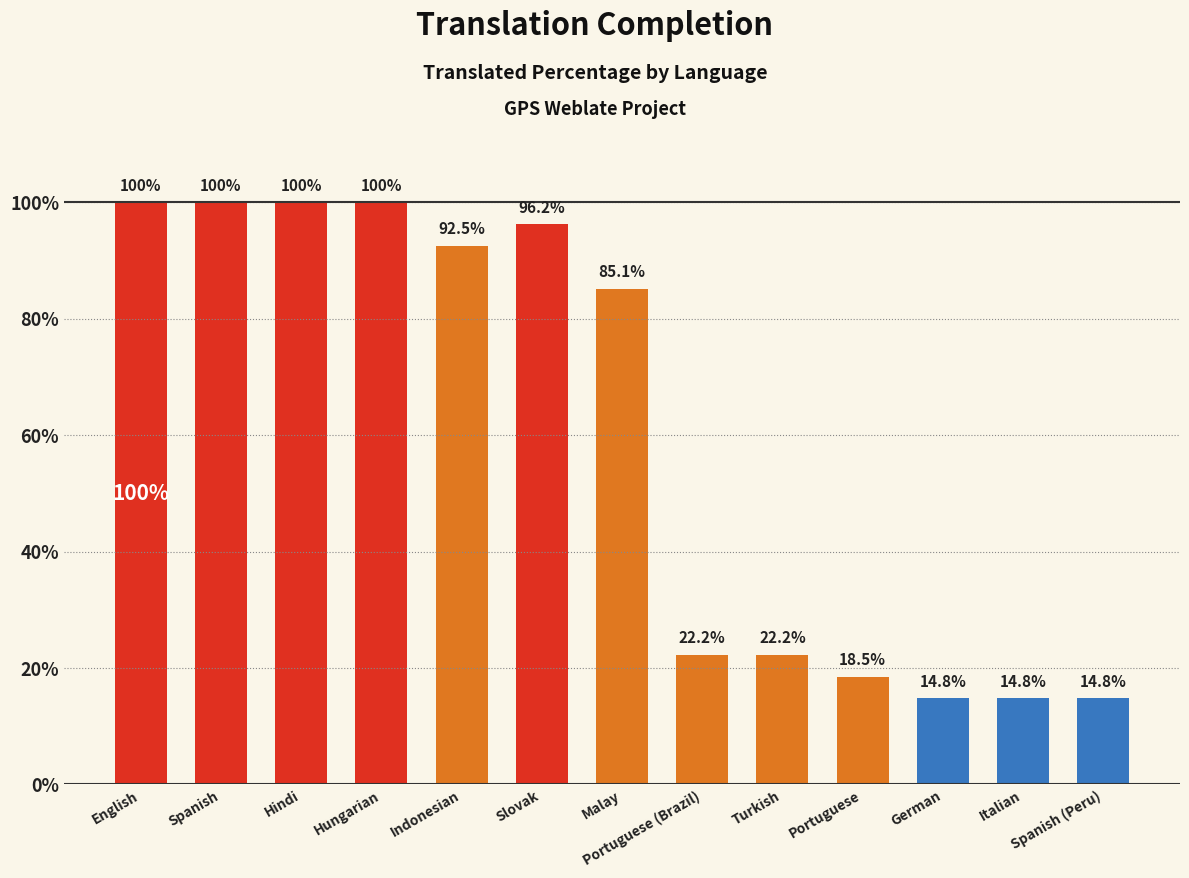

At which label is the value closest to 57?

Malay